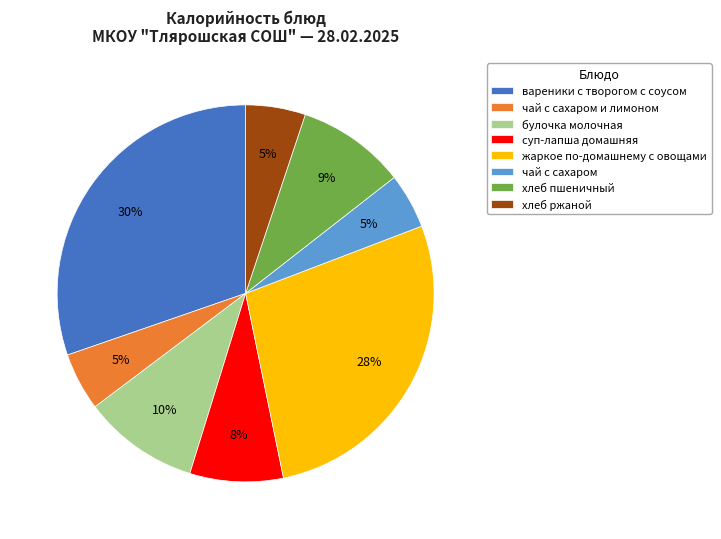

Combined, do чай с сахаром and хлеб пшеничный account for over 50%?

No